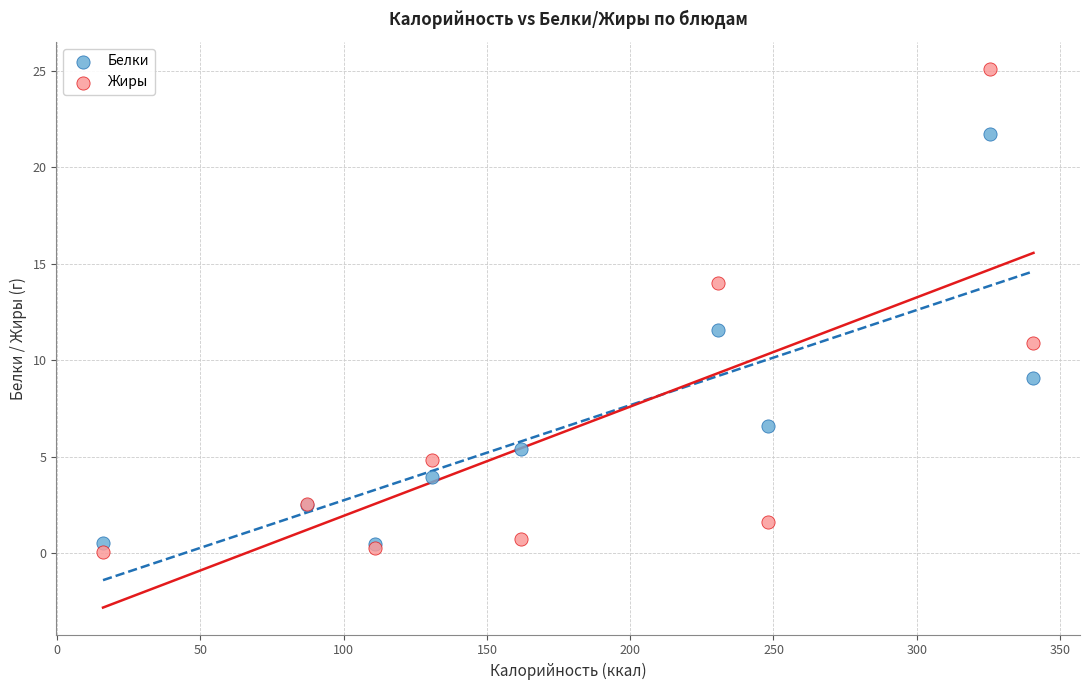

In the Жиры series, what Y value is closest to 12?

10.9